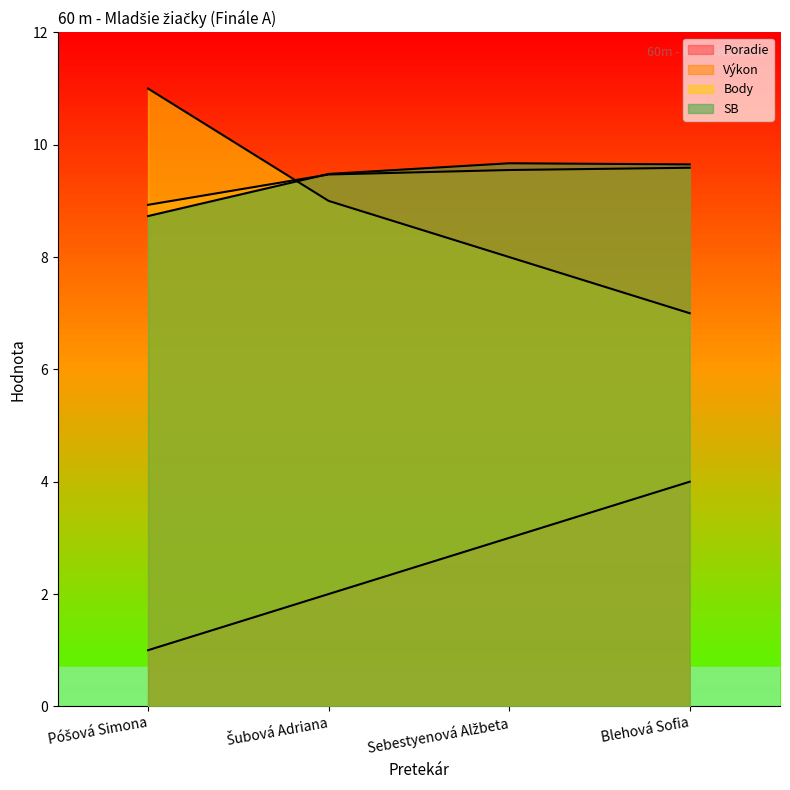

True or false: SB has a value of 9.7 at Blehová Sofia.

True